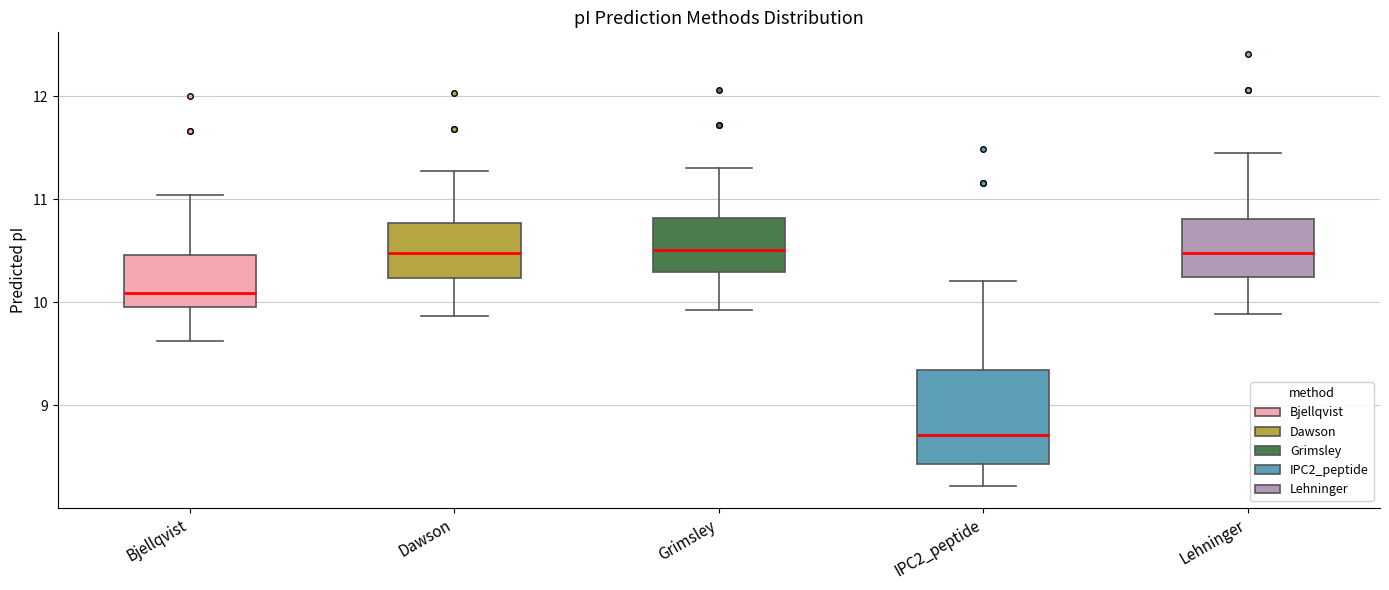

Reading left to right, read every box against the y-axis: the position of its median line, the range the box covers, and the ends of its whiskers. The values are not printed on the chart, so give them approximately, as read against the axis.

Bjellqvist: median 10.1, box 10.0 to 10.5, whiskers 9.6 to 11.0
Dawson: median 10.5, box 10.2 to 10.8, whiskers 9.9 to 11.3
Grimsley: median 10.5, box 10.3 to 10.8, whiskers 9.9 to 11.3
IPC2_peptide: median 8.7, box 8.4 to 9.3, whiskers 8.2 to 10.2
Lehninger: median 10.5, box 10.2 to 10.8, whiskers 9.9 to 11.4